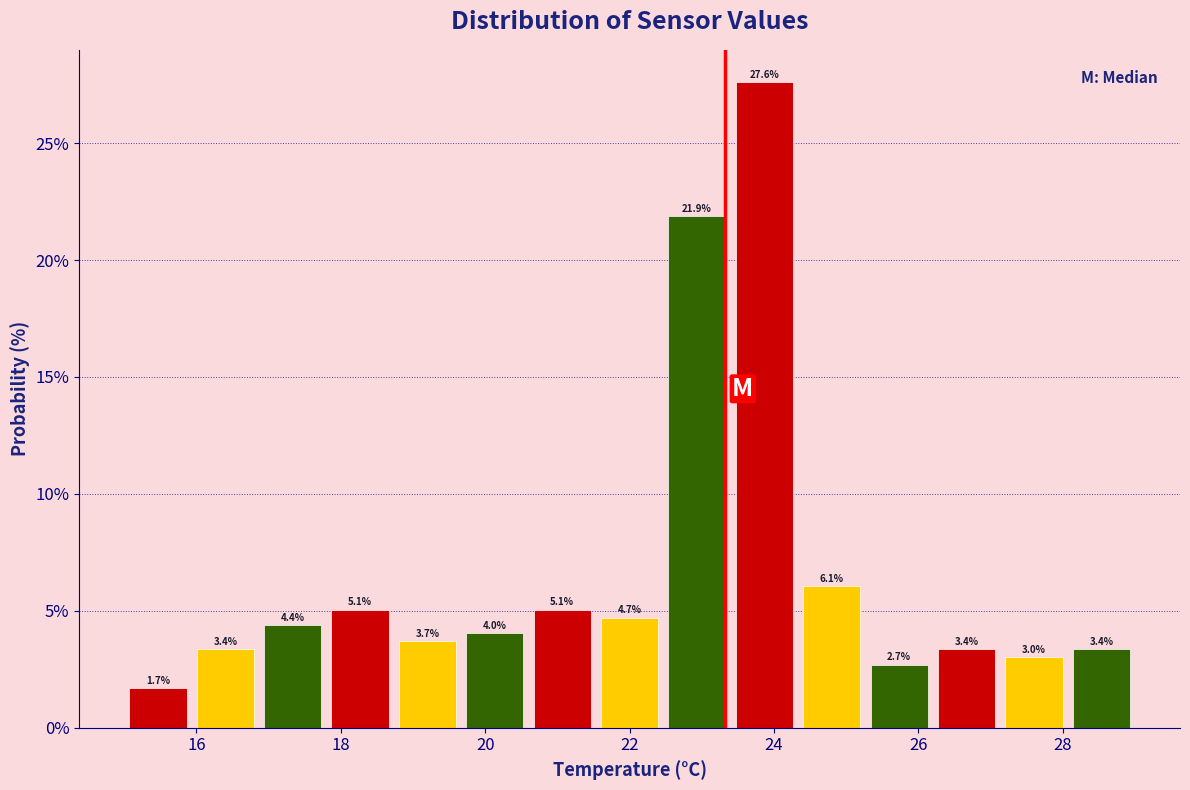

What is the height of the bar covering 20.6 to 21.6 on the x-axis? The bar edges are not printed on the chart, so give them approximately, as read against the axis.

5.1